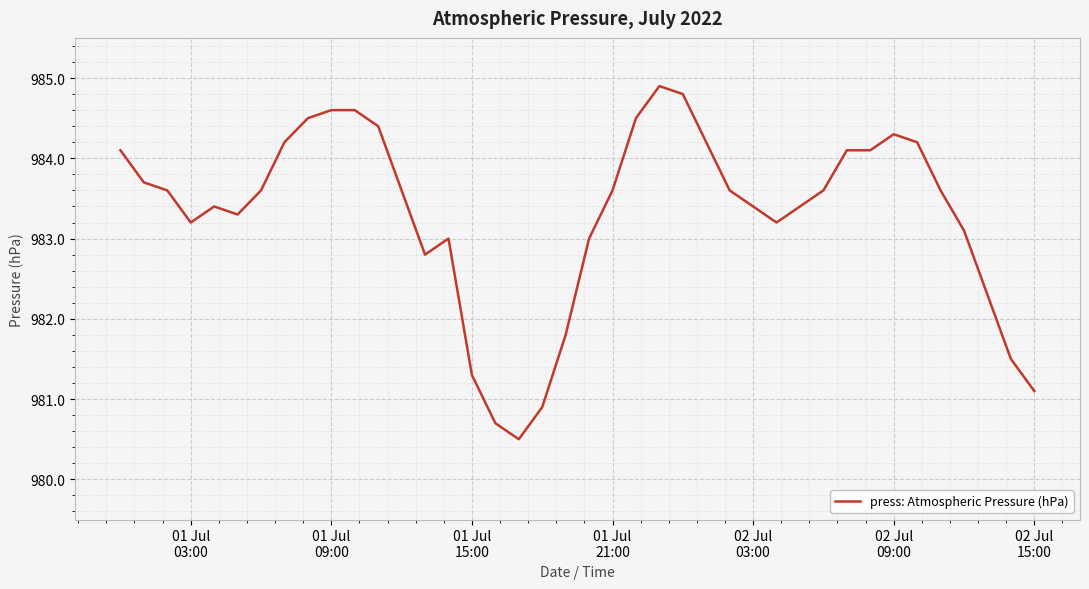

Reading left to right, list all the values displayed in this chart.

984.1	983.7	983.6	983.2	983.4	983.3	983.6	984.2	984.5	984.6	984.6	984.4	983.6	982.8	983.0	981.3	980.7	980.5	980.9	981.8	983.0	983.6	984.5	984.9	984.8	984.2	983.6	983.4	983.2	983.4	983.6	984.1	984.1	984.3	984.2	983.6	983.1	982.3	981.5	981.1